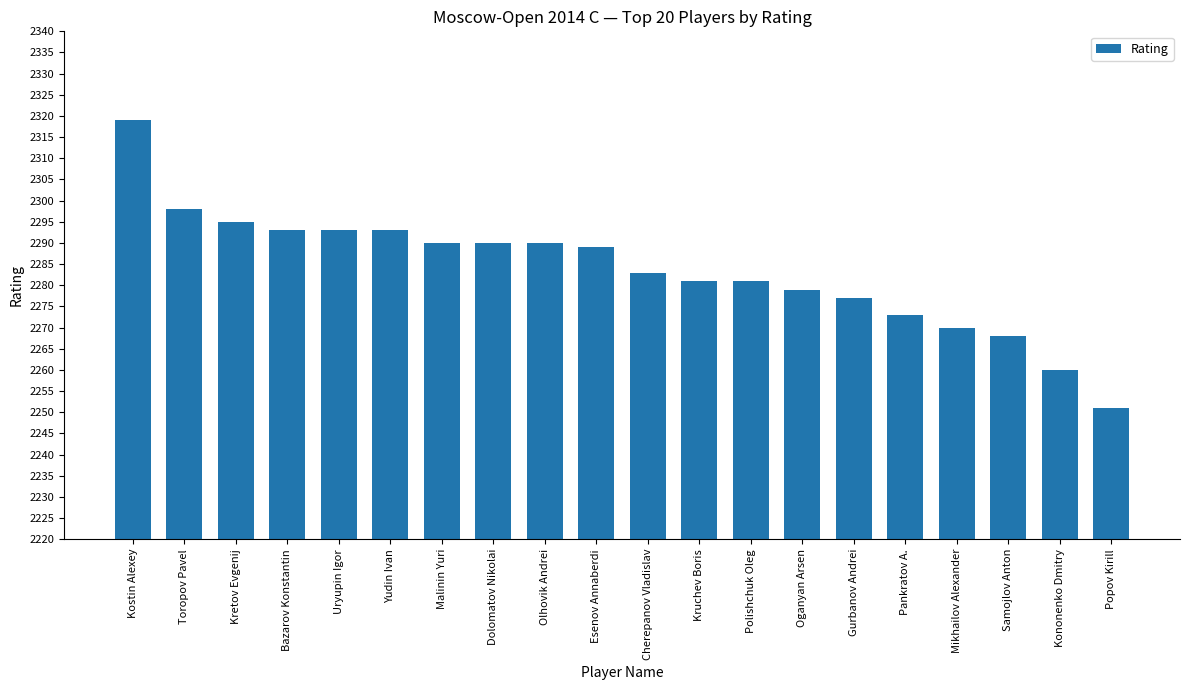

Which has a higher value, Yudin Ivan or Mikhailov Alexander?

Yudin Ivan